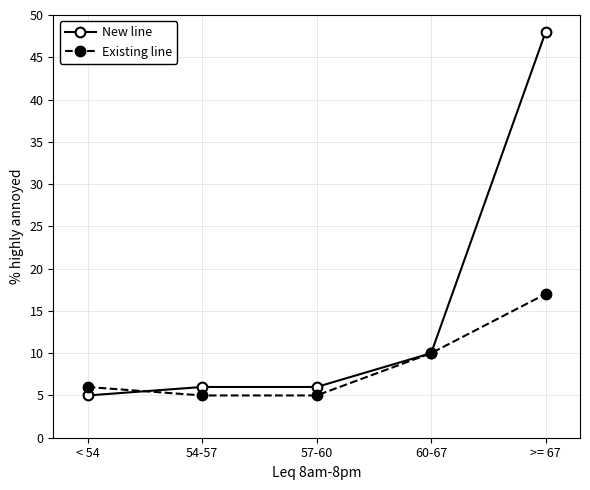

True or false: Existing line and New line cross at least once.

True